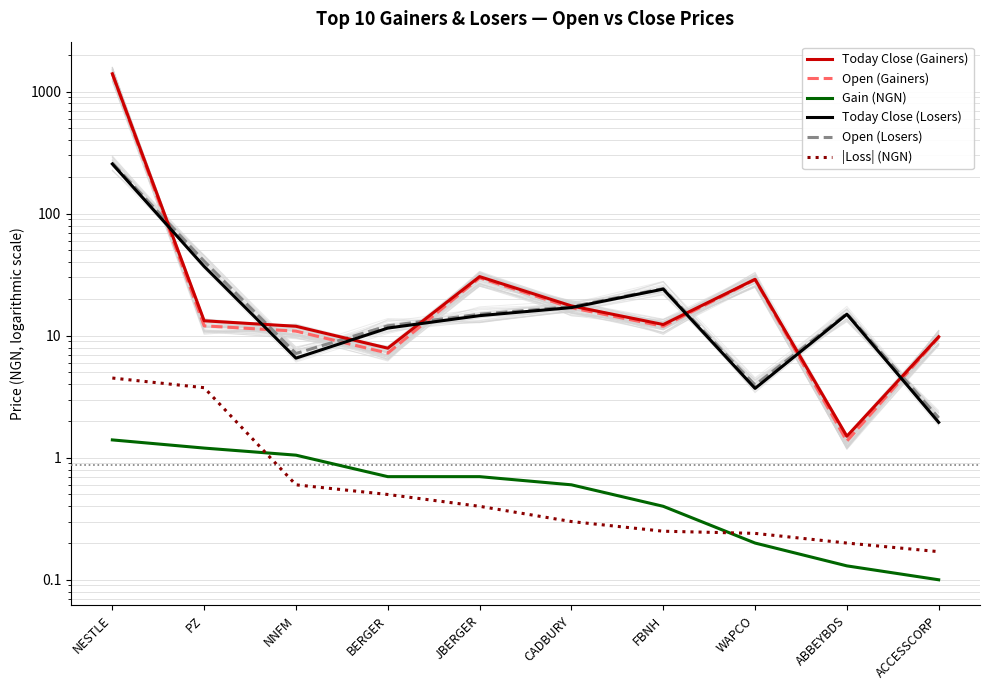

How many times do Today Close (Gainers) and Today Close (Losers) cross each other?

8